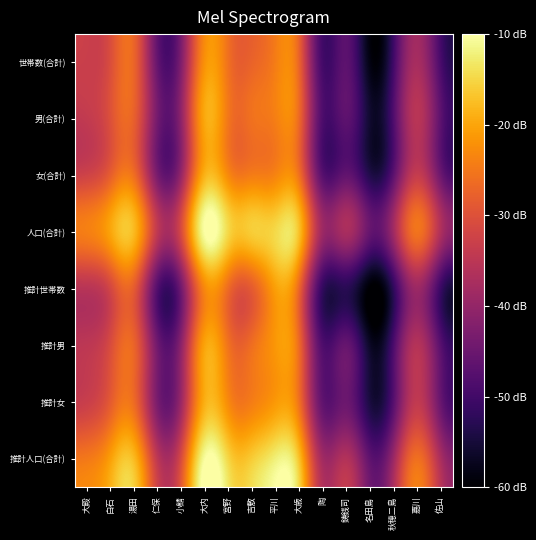

Reading left to right, list all the values displayed in this chart.

世帯数(合計): 大殿=-33.1	白石=-30.5	湯田=-27.3	仁保=-45.7	小鯖=-42.3	大内=-22.0	宮野=-25.8	吉敷=-27.4	平川=-24.2	大歳=-27.6	陶=-49.8	鋳銭司=-46.8	名田島=-58.5	秋穂二島=-49.8	嘉川=-37.6	佐山=-49.3
男(合計): 大殿=-34.0	白石=-30.1	湯田=-27.9	仁保=-43.9	小鯖=-40.4	大内=-19.6	宮野=-25.1	吉敷=-25.7	平川=-24.0	大歳=-26.9	陶=-48.7	鋳銭司=-46.6	名田島=-55.8	秋穂二島=-48.0	嘉川=-35.3	佐山=-46.9
女(合計): 大殿=-32.3	白石=-28.1	湯田=-26.1	仁保=-43.4	小鯖=-39.5	大内=-18.6	宮野=-23.0	吉敷=-24.4	平川=-23.5	大歳=-25.9	陶=-47.5	鋳銭司=-46.1	名田島=-53.7	秋穂二島=-46.5	嘉川=-33.7	佐山=-45.0
人口(合計): 大殿=-24.1	白石=-20.0	湯田=-17.9	仁保=-34.6	小鯖=-30.9	大内=-10.0	宮野=-14.9	吉敷=-15.9	平川=-14.7	大歳=-17.3	陶=-39.0	鋳銭司=-37.3	名田島=-45.6	秋穂二島=-38.2	嘉川=-25.4	佐山=-36.9
推計世帯数: 大殿=-35.3	白石=-31.6	湯田=-28.4	仁保=-48.0	小鯖=-43.9	大内=-22.9	宮野=-26.5	吉敷=-28.3	平川=-20.4	大歳=-27.2	陶=-51.7	鋳銭司=-52.7	名田島=-60.0	秋穂二島=-51.7	嘉川=-38.9	佐山=-50.9
推計男: 大殿=-34.8	白石=-30.8	湯田=-27.4	仁保=-44.4	小鯖=-40.7	大内=-20.1	宮野=-25.6	吉敷=-26.0	平川=-21.4	大歳=-26.8	陶=-48.5	鋳銭司=-45.7	名田島=-56.6	秋穂二島=-48.6	嘉川=-35.9	佐山=-47.6
推計女: 大殿=-33.1	白石=-28.6	湯田=-26.5	仁保=-43.3	小鯖=-38.9	大内=-18.9	宮野=-23.0	吉敷=-24.3	平川=-21.2	大歳=-25.9	陶=-46.4	鋳銭司=-44.9	名田島=-54.5	秋穂二島=-47.2	嘉川=-34.1	佐山=-45.5
推計人口(合計): 大殿=-24.8	白石=-20.6	湯田=-17.8	仁保=-34.7	小鯖=-30.7	大内=-10.4	宮野=-15.1	吉敷=-16.0	平川=-12.2	大歳=-17.3	陶=-38.3	鋳銭司=-36.2	名田島=-46.5	秋穂二島=-38.8	嘉川=-25.9	佐山=-37.4